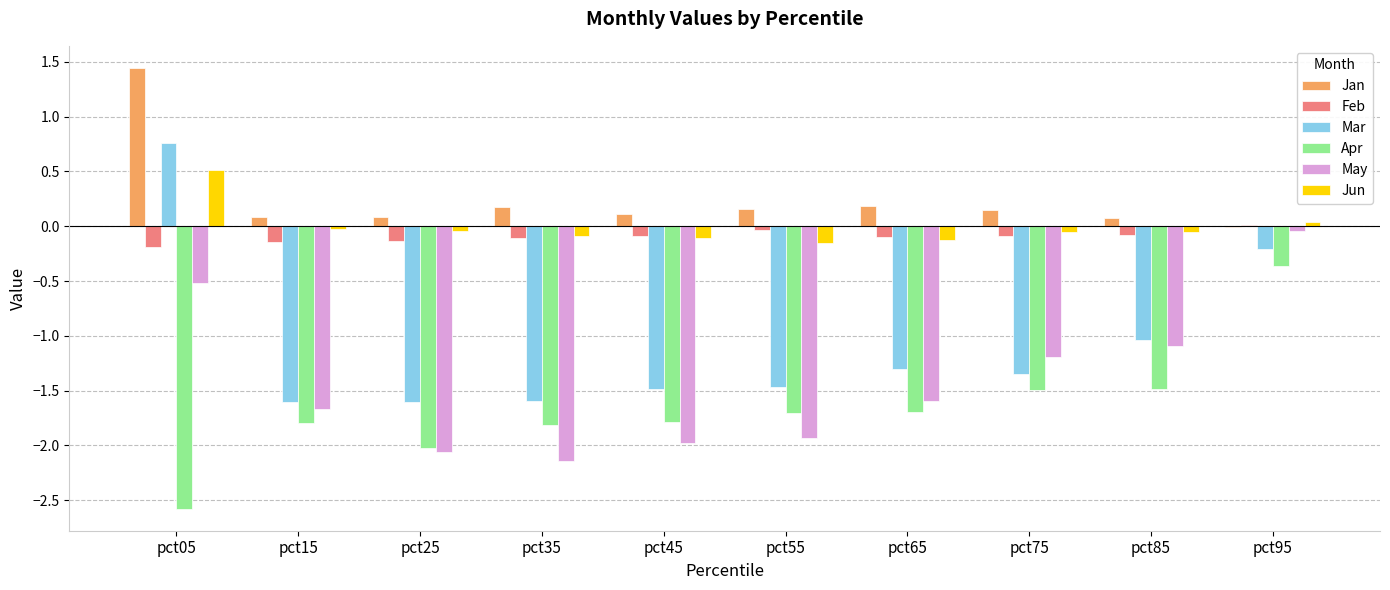

The Mar series shows -2.3 at pct35. True or false?

False